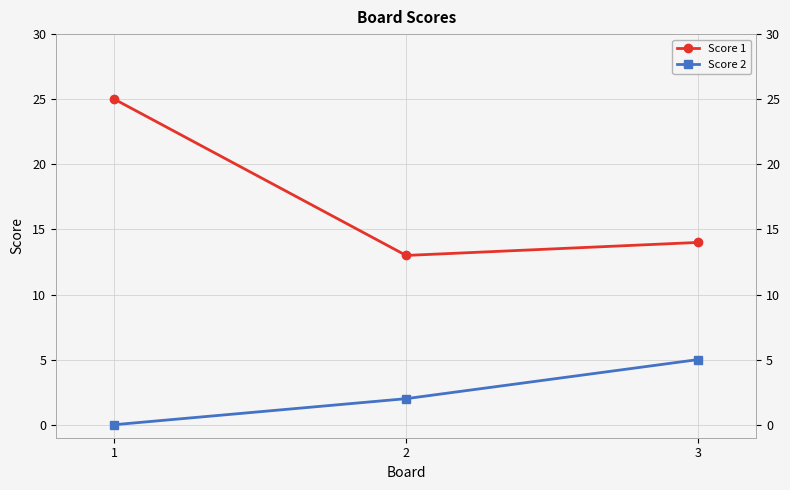

What are all the series names shown in the legend?

Score 1, Score 2